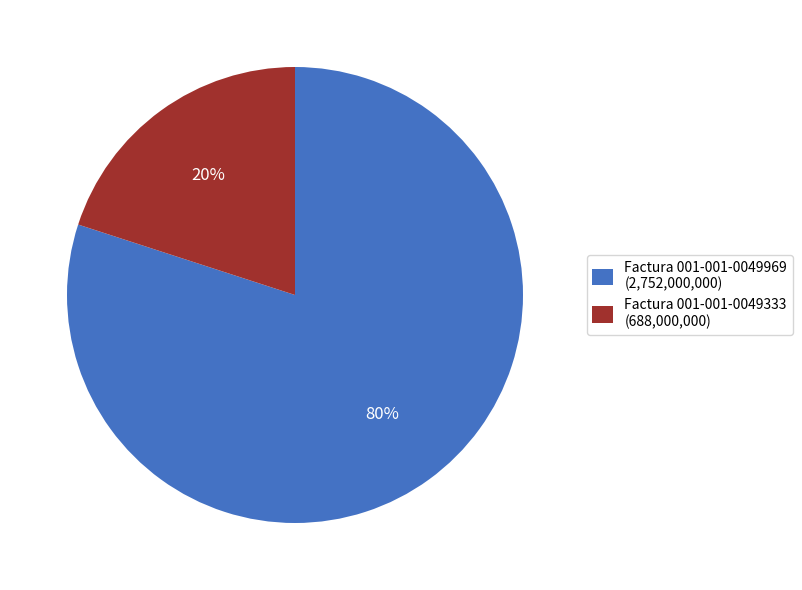

Rank the categories by value from highest to lowest.

Factura 001-001-0049969, Factura 001-001-0049333